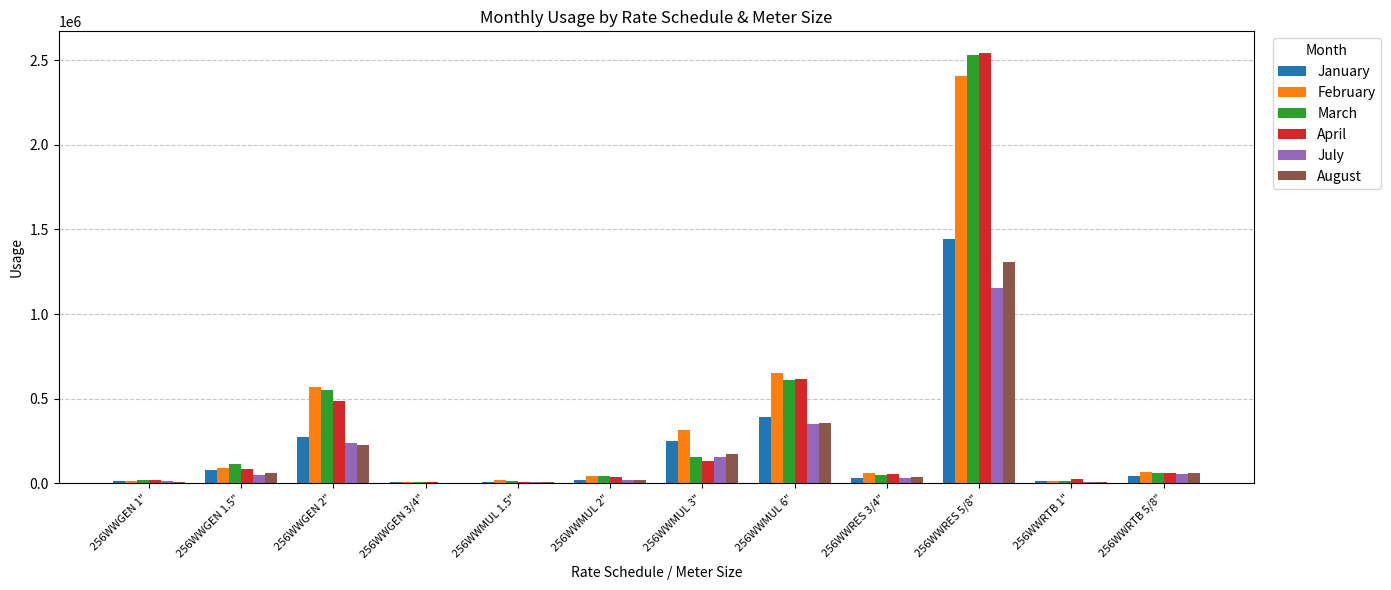

At which category is the sum across all series the highest?

256WWRES 5/8"